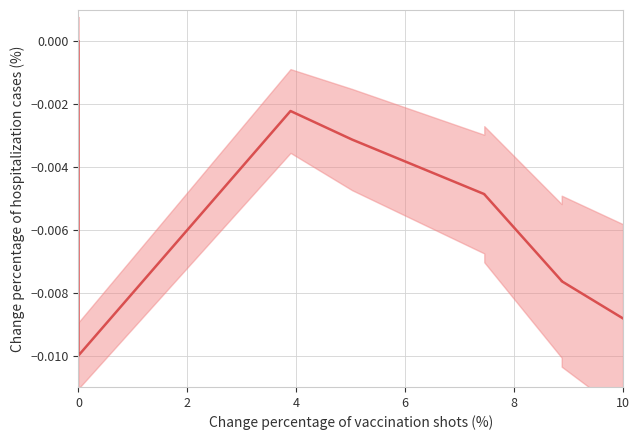

True or false: there are more than 1 points higher than both neighbors.

False